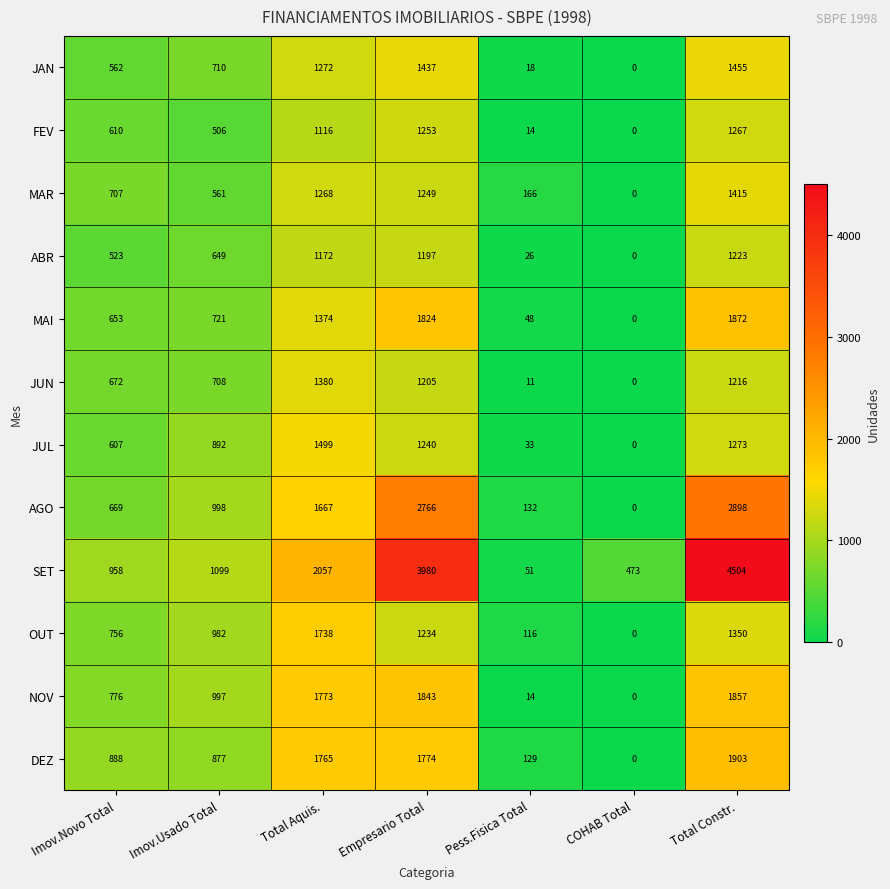

Rank the series by their maximum value, from highest to lowest.

SET, AGO, DEZ, MAI, NOV, OUT, JUL, JAN, MAR, JUN, FEV, ABR